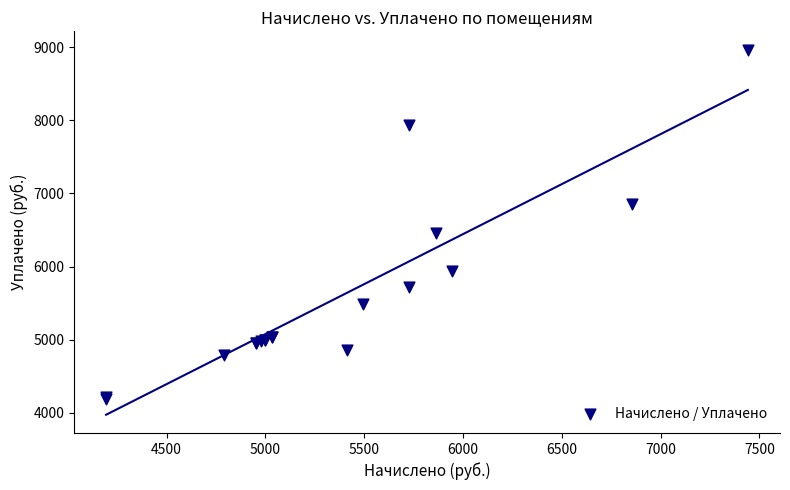

What Y value in the scatter plot is closest to 6579?

6464.2